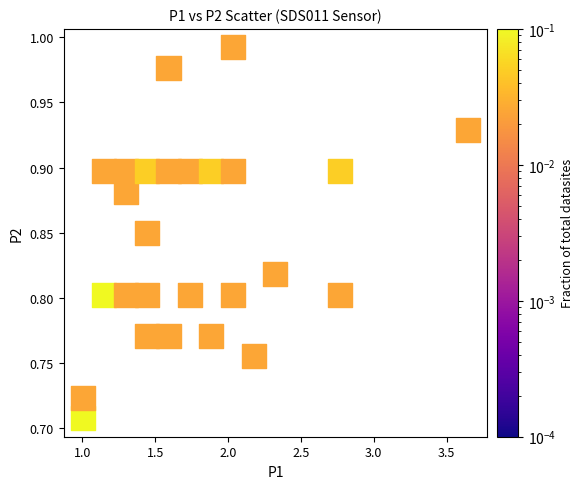

What is the range of X values (max minus min)?

2.6